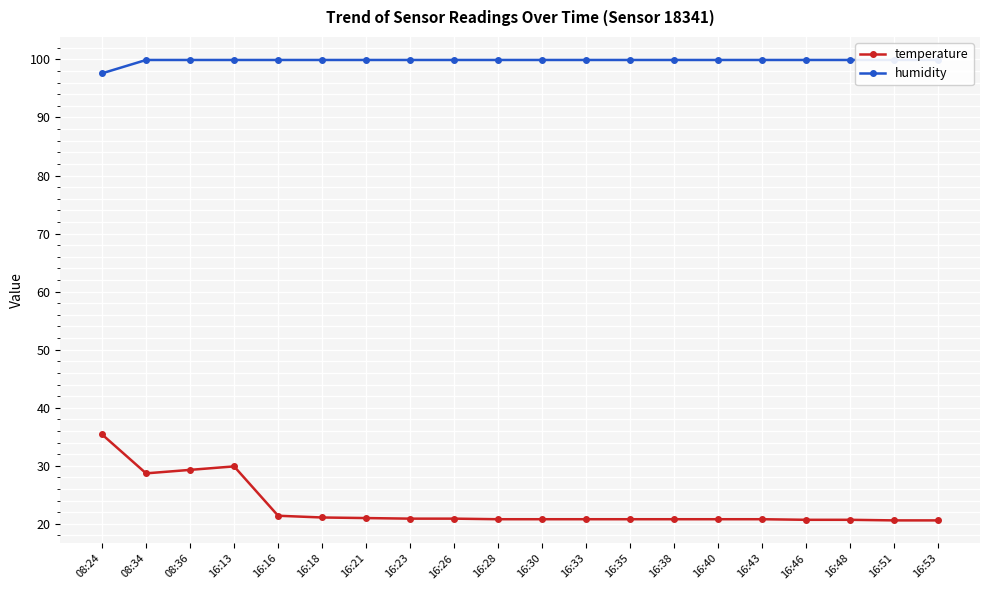

Reading left to right, what are all the values shown in this chart?

temperature: 35.4	28.7	29.3	29.9	21.4	21.1	21.0	20.9	20.9	20.8	20.8	20.8	20.8	20.8	20.8	20.8	20.7	20.7	20.6	20.6
humidity: 97.6	99.9	99.9	99.9	99.9	99.9	99.9	99.9	99.9	99.9	99.9	99.9	99.9	99.9	99.9	99.9	99.9	99.9	99.9	99.9